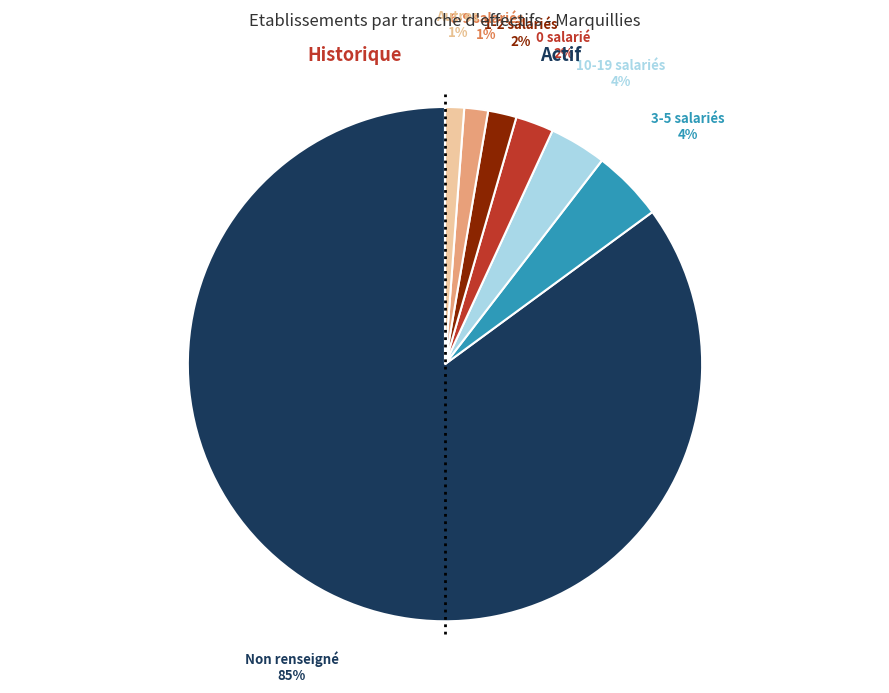

Is there a majority slice in this chart?

Yes